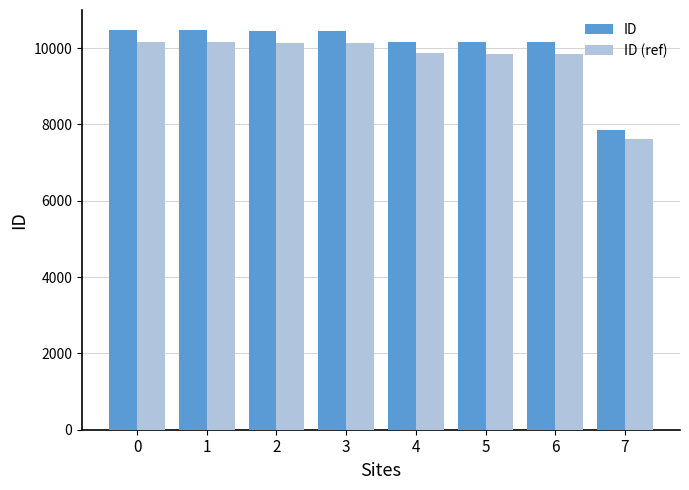

What are all the series names shown in the legend?

ID, ID (ref)